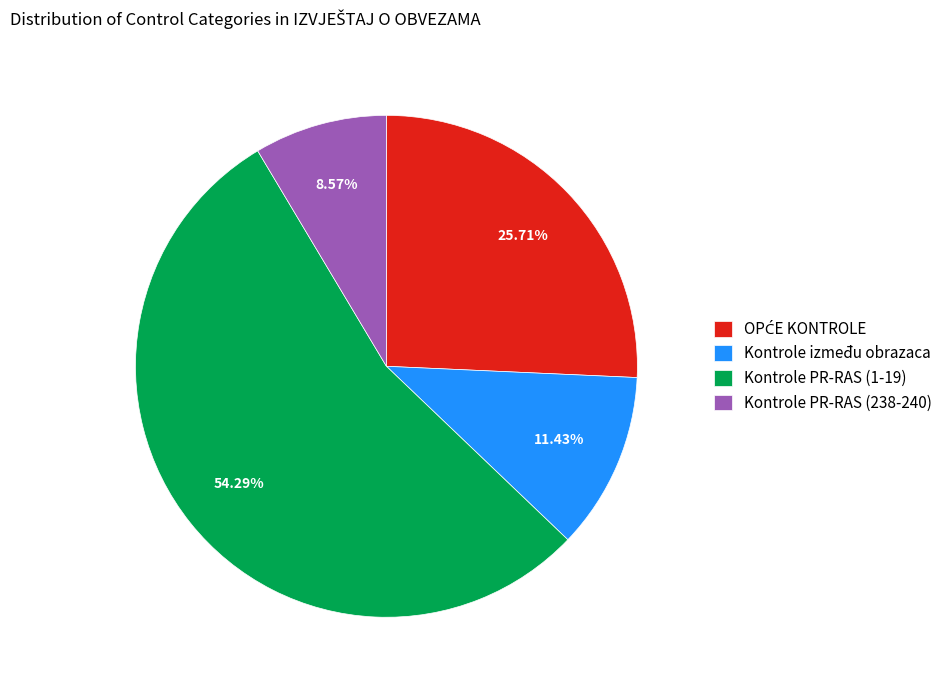

Between Kontrole između obrazaca and Kontrole PR-RAS (1-19), which is larger?

Kontrole PR-RAS (1-19)